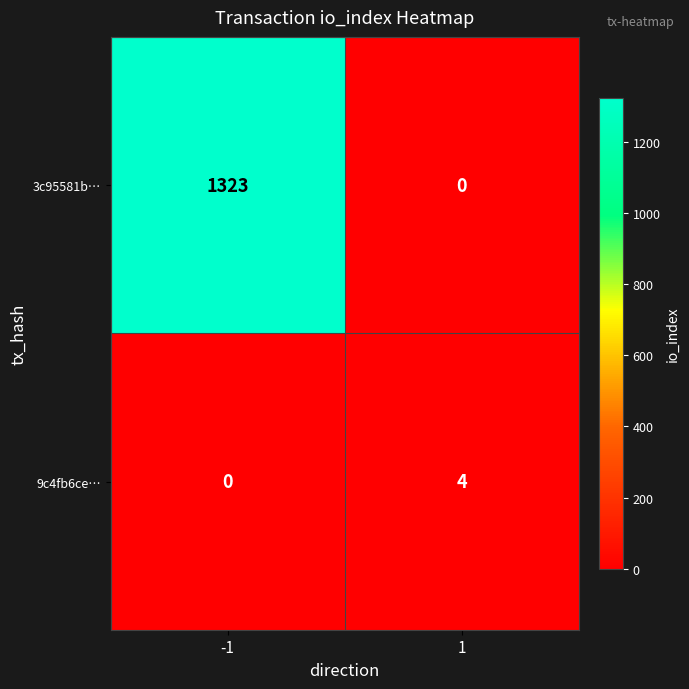

What is the difference between the maximum and minimum values in the 3c95581b… series?

1323